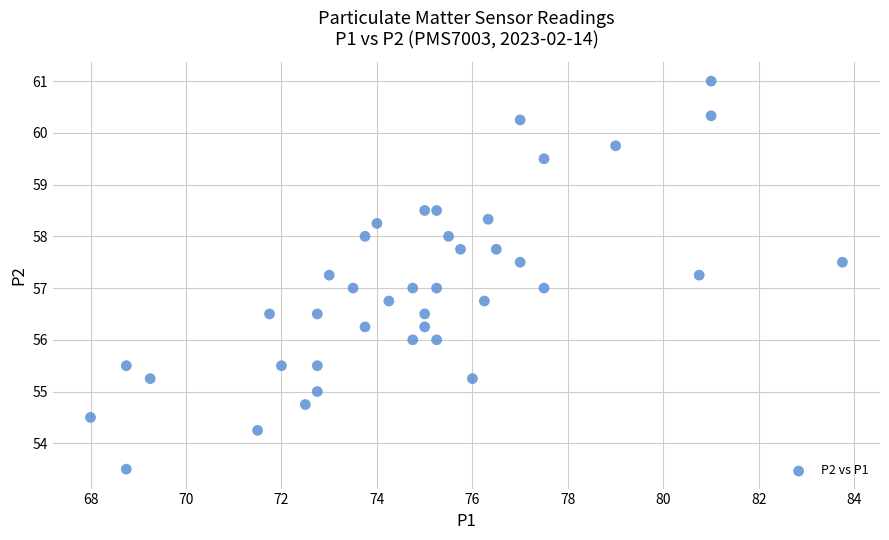

What is the range of Y values (max minus min)?

7.5